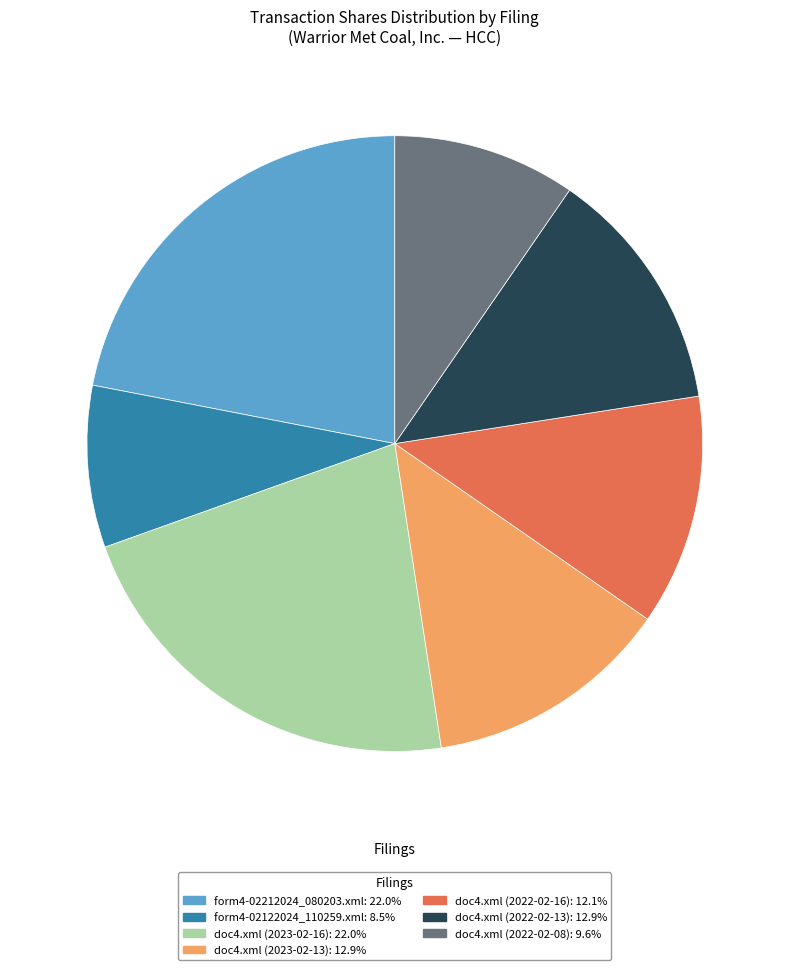

The doc4.xml (2023-02-13) slice represents 13% of the pie. True or false?

True